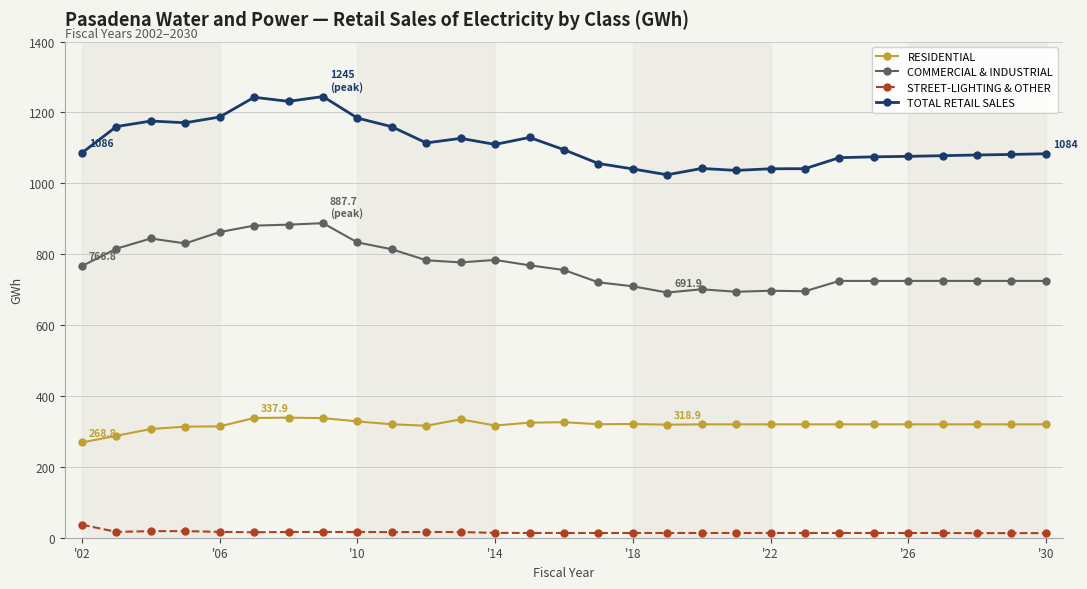

True or false: STREET-LIGHTING & OTHER has more than 2 interior local peaks.

True